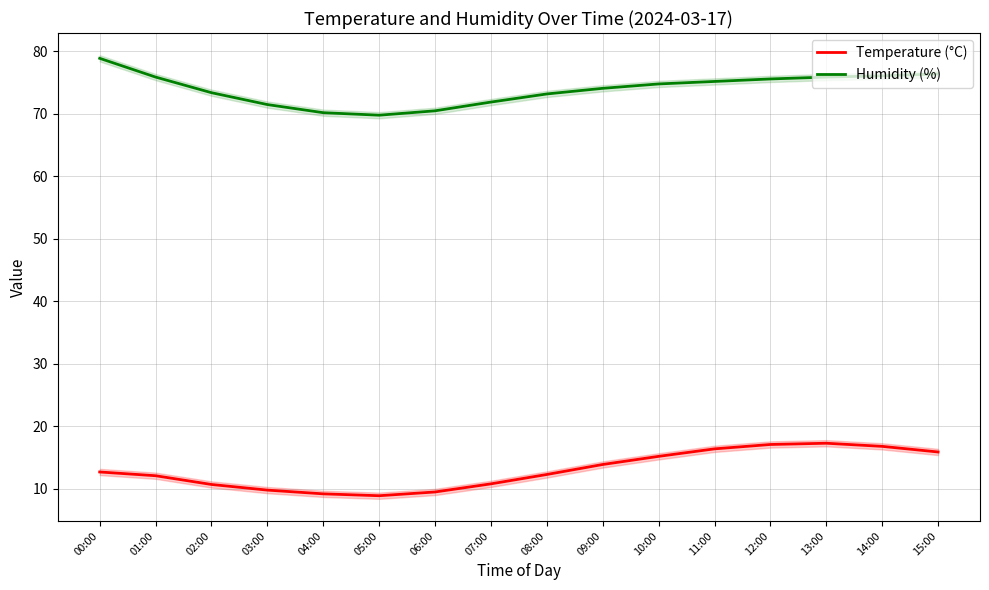

True or false: Humidity (%) and Temperature (°C) cross at least once.

False